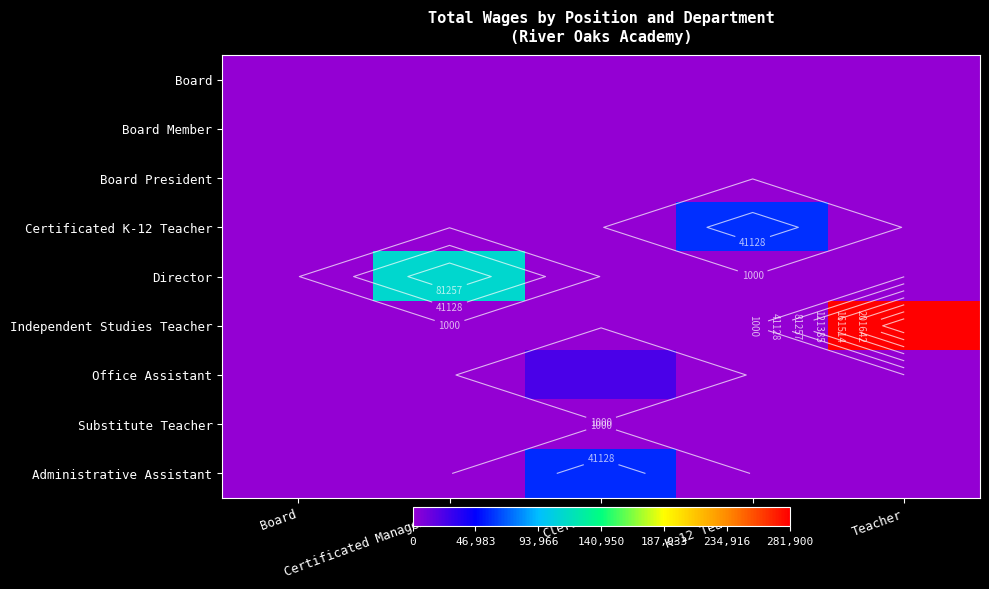

The value of Independent Studies Teacher at Certificated Management is -163742. True or false?

False